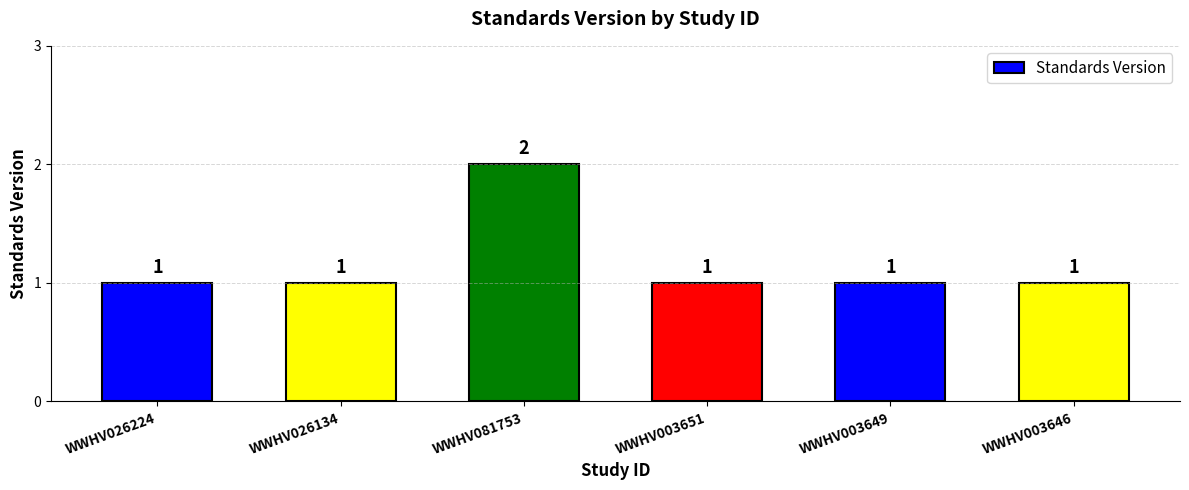

What is the label of the 3rd bar from the right?

WWHV003651